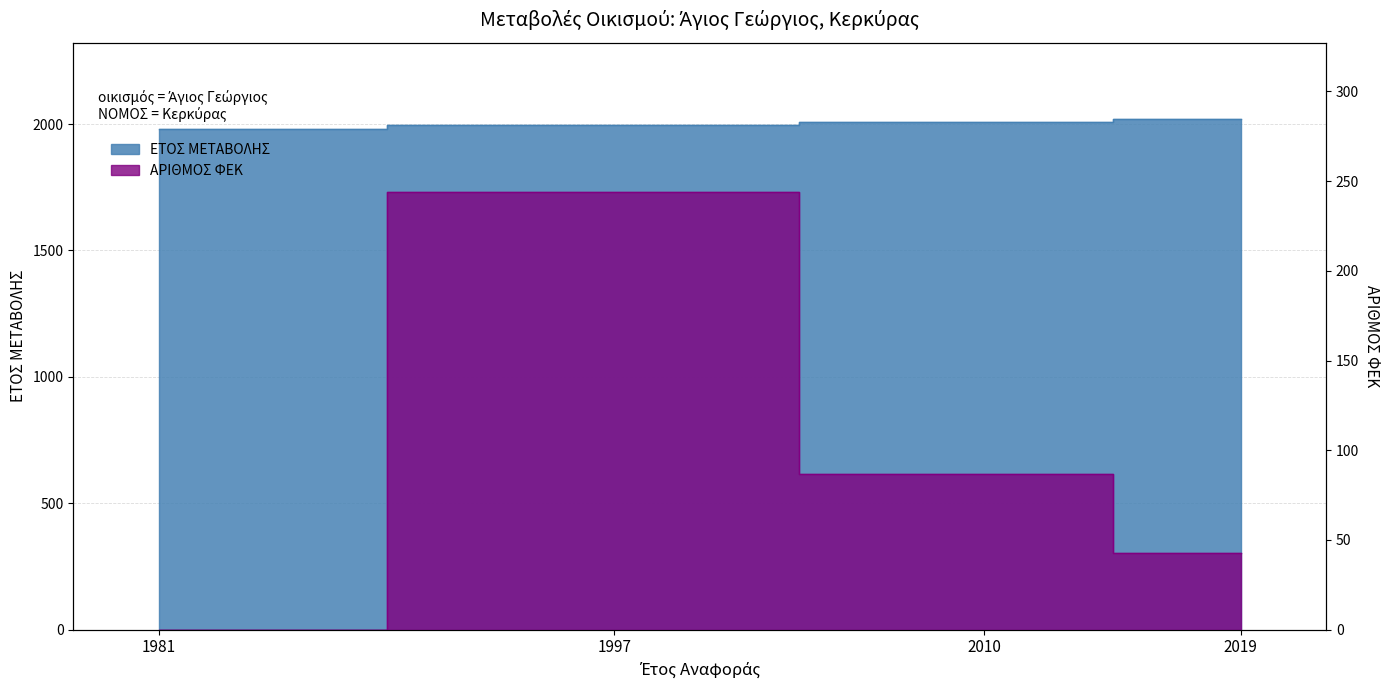

How many lines are shown in the chart?

2